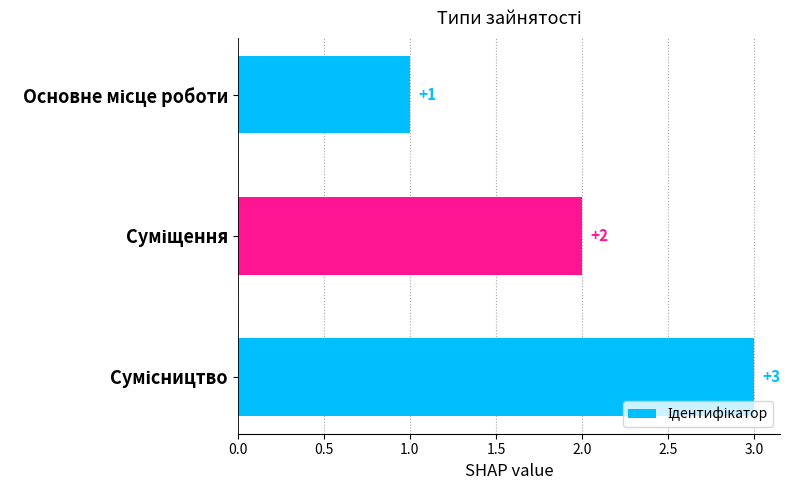

How many values are between 1 and 3?

3